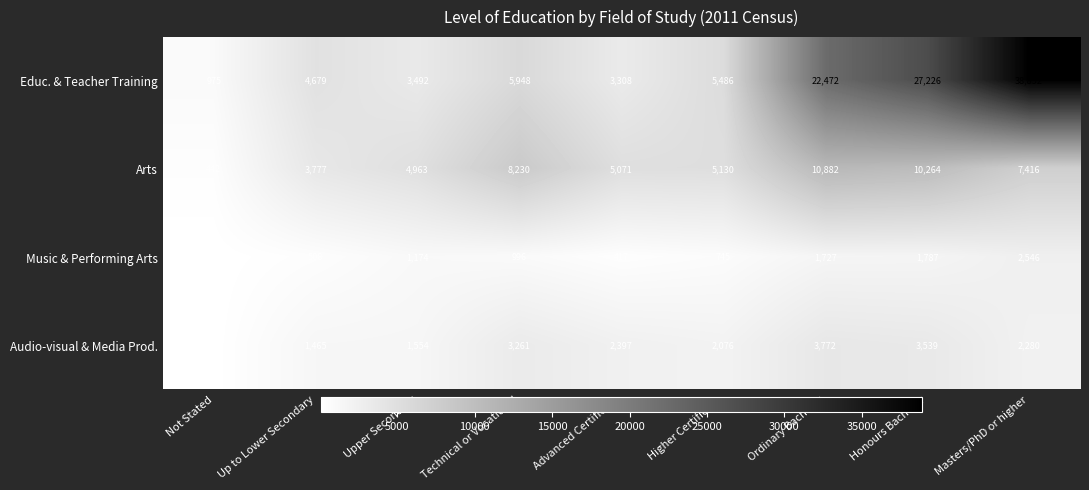

What is the difference between the second highest and minimum values in the Audio-visual & Media Prod. series?

3413